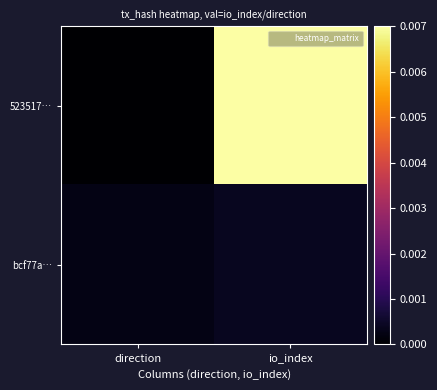

Rank the series by their average value, from lowest to highest.

bcf77a…, 523517…